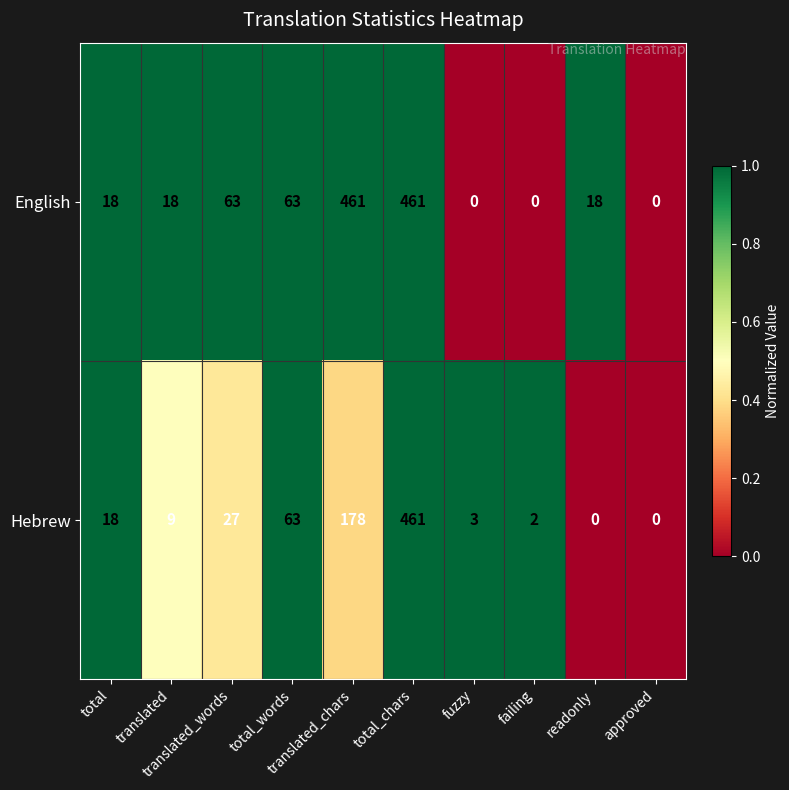

What is the maximum value for Hebrew?

461